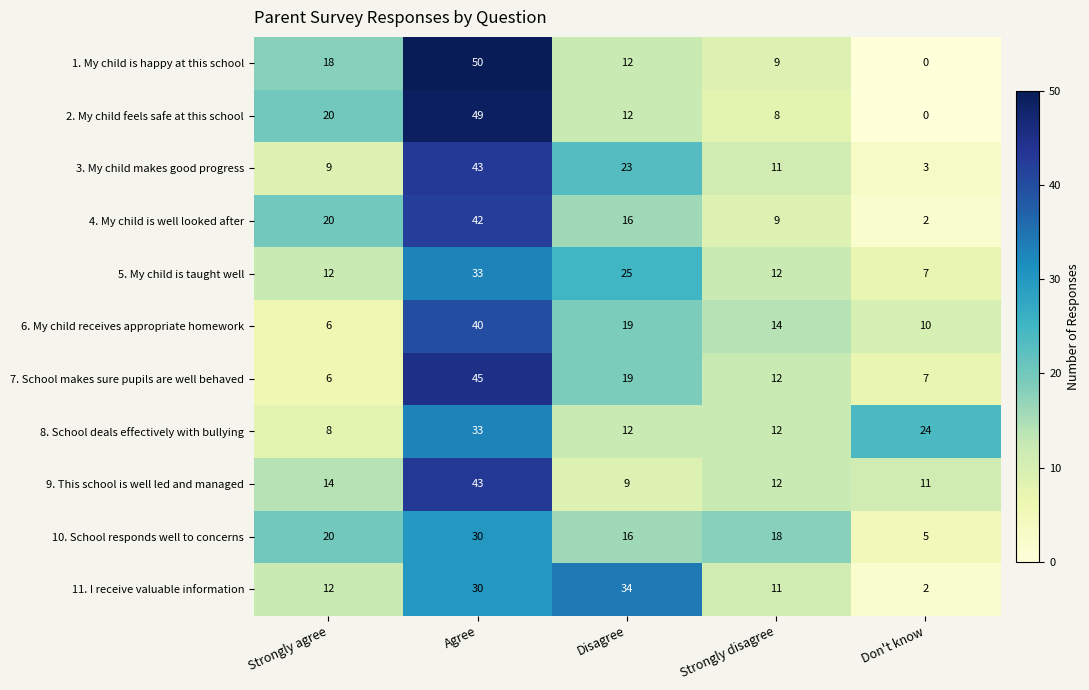

What is the sum of all 7. School makes sure pupils are well behaved values?

89